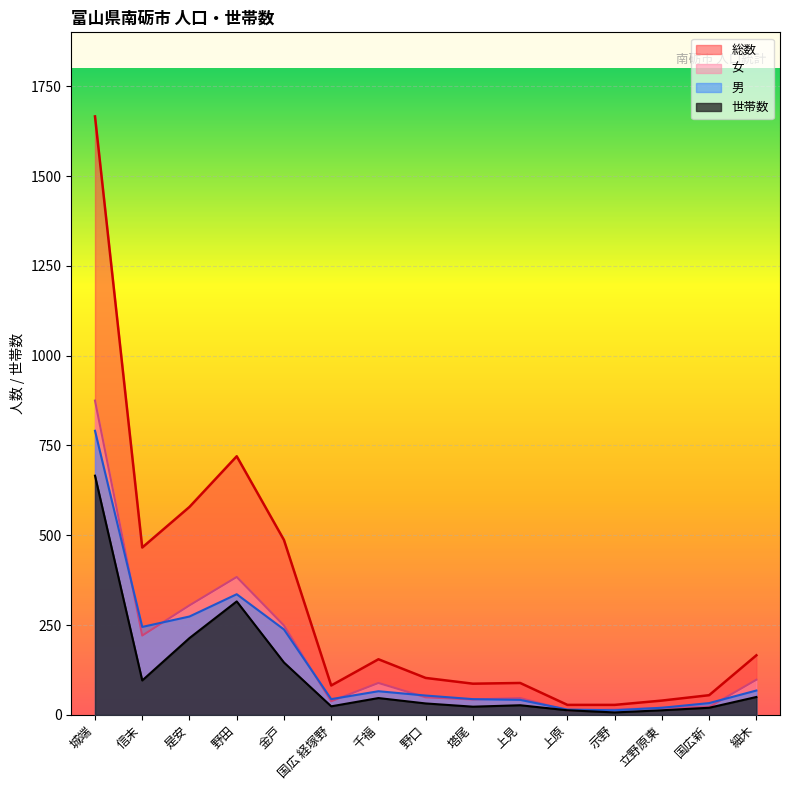

Is the value of 世帯数 at 千福 greater than the value of 総数 at 野田?

No